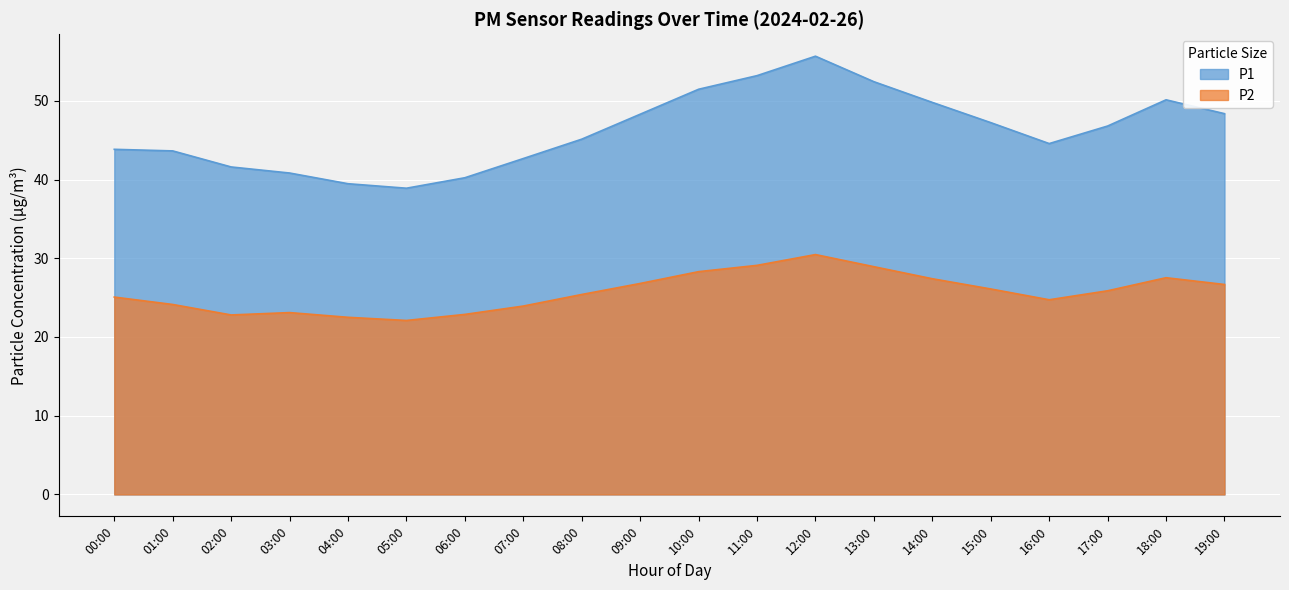

Does the chart display data point markers on the line(s)?

No